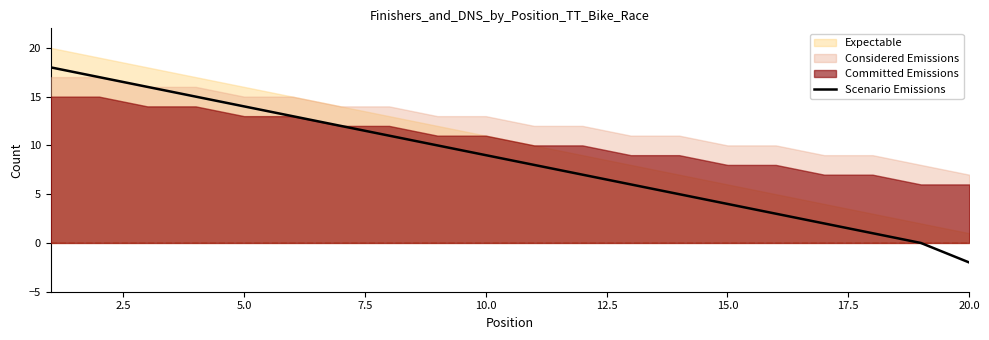

True or false: Scenario Emissions has a value of -2 at 20.0.

True